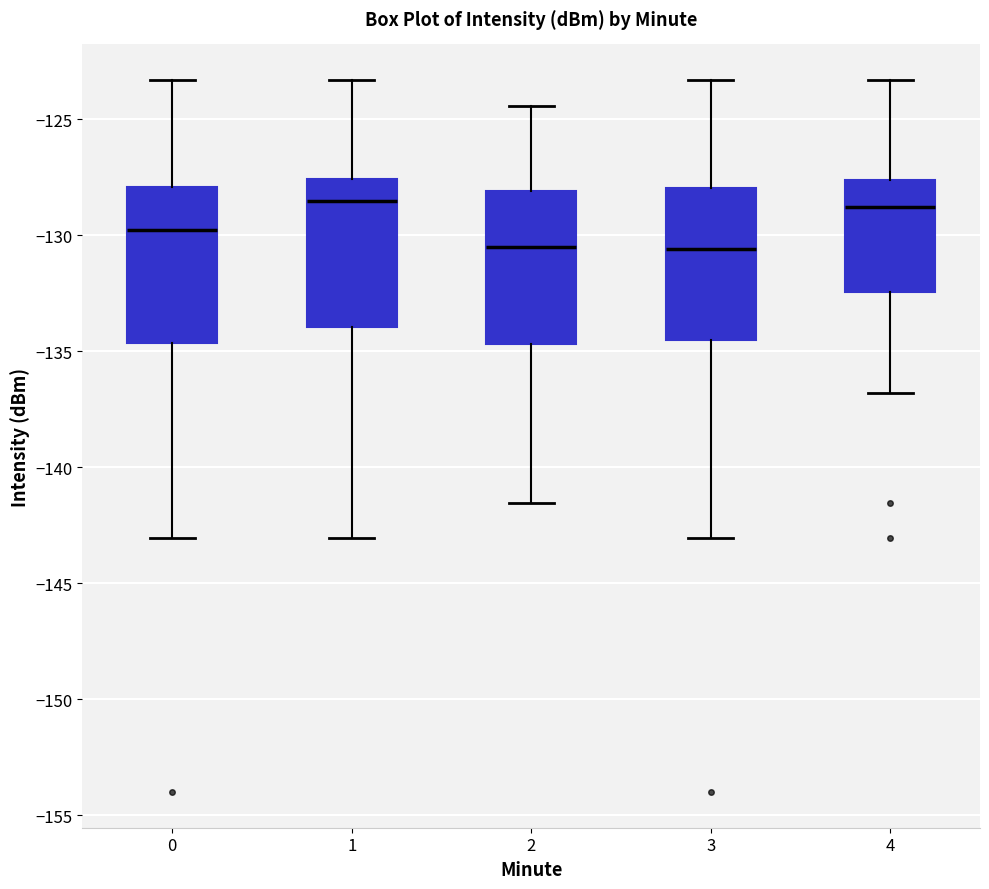

Reading left to right, read every box against the y-axis: the position of its median line, the range the box covers, and the ends of its whiskers. The values are not printed on the chart, so give them approximately, as read against the axis.

0: median -130.0, box -134.5 to -128.0, whiskers -143.0 to -123.5
1: median -128.5, box -134.0 to -127.5, whiskers -143.0 to -123.5
2: median -130.5, box -134.5 to -128.0, whiskers -141.5 to -124.5
3: median -130.5, box -134.5 to -128.0, whiskers -143.0 to -123.5
4: median -129.0, box -132.5 to -127.5, whiskers -137.0 to -123.5